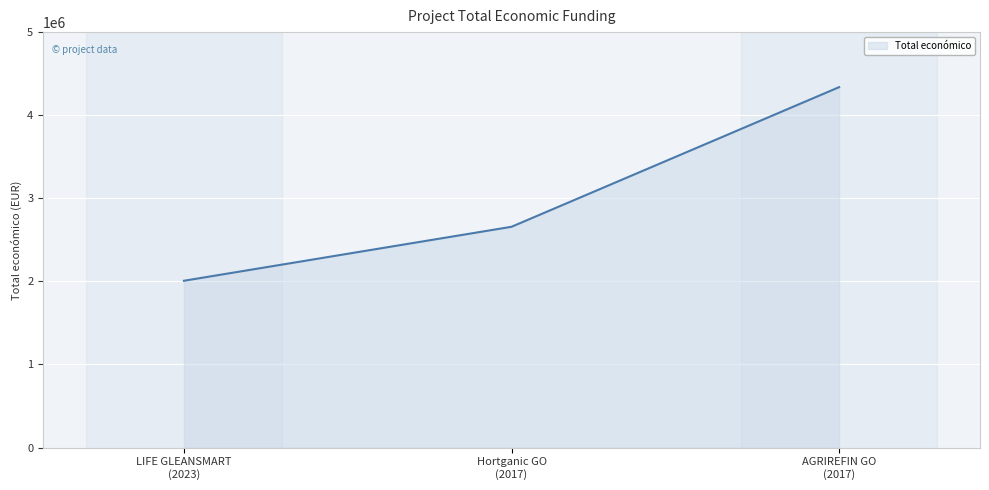

What is the difference between the maximum and minimum values?

2329987